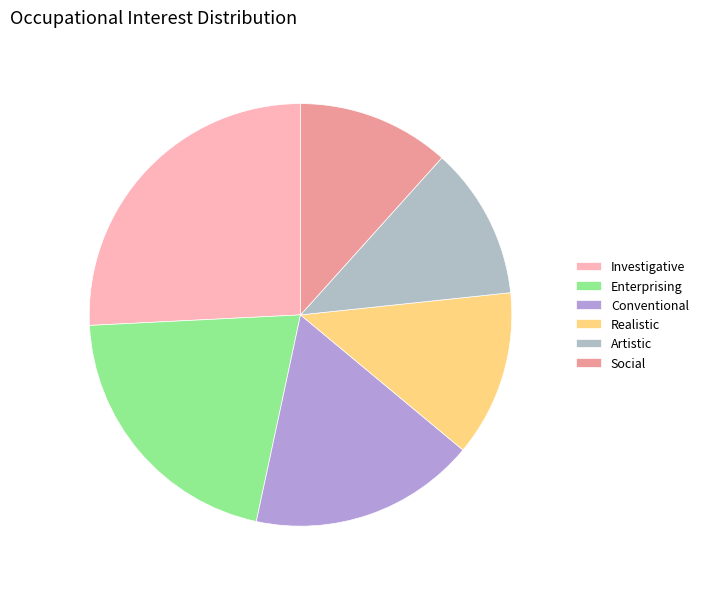

To the nearest percent, what is the combined percentage of Artistic and Enterprising?

33%